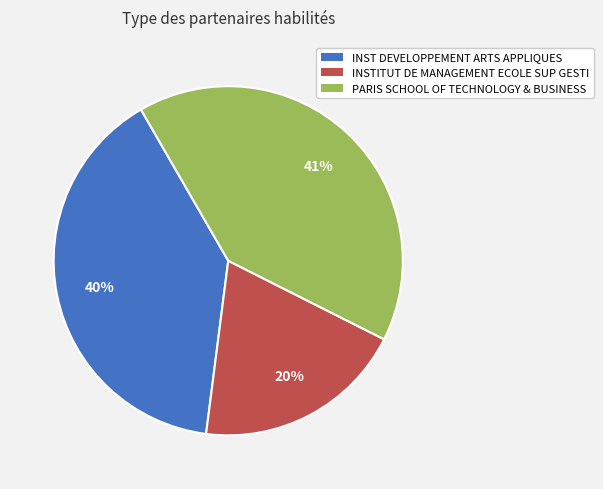

To the nearest percent, what is the combined percentage of INSTITUT DE MANAGEMENT ECOLE SUP GESTI and PARIS SCHOOL OF TECHNOLOGY & BUSINESS?

60%